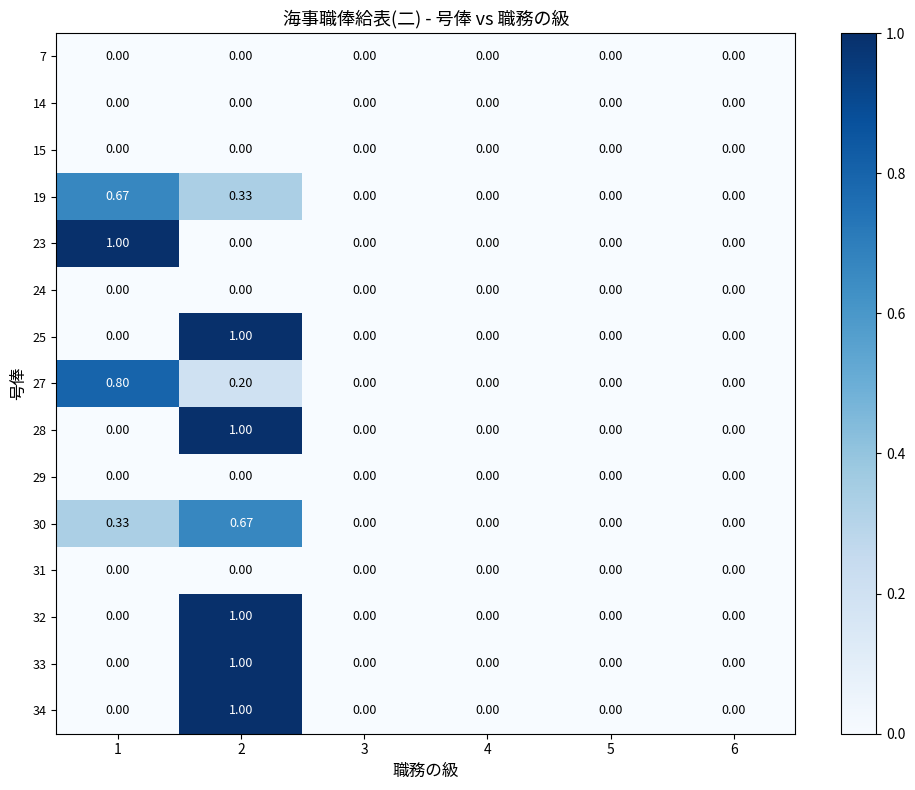

Count the number of data series in this chart.

15